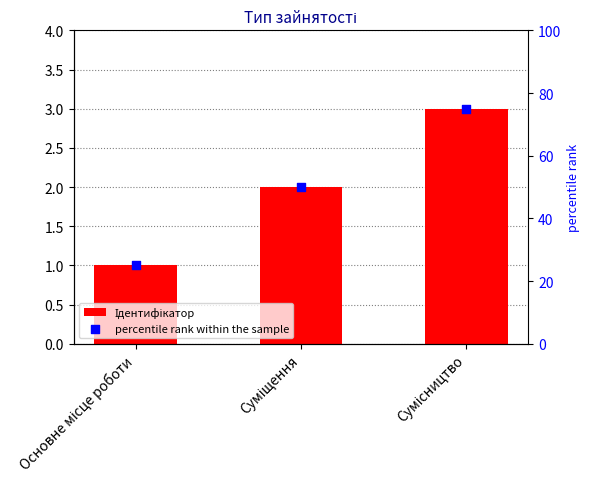

Is the value of Ідентифікатор at Суміщення greater than the value of percentile rank within the sample at Суміщення?

No